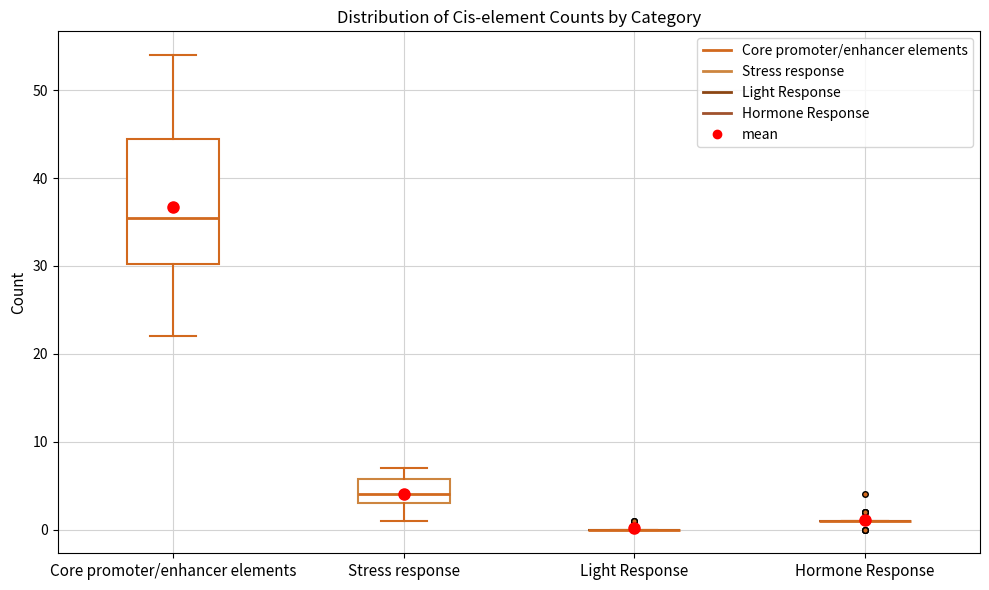

Reading left to right, read every box against the y-axis: the position of its median line, the range the box covers, and the ends of its whiskers. The values are not printed on the chart, so give them approximately, as read against the axis.

Core promoter/enhancer elements: median 36, box 30 to 45, whiskers 22 to 54
Stress response: median 4, box 3 to 6, whiskers 1 to 7
Light Response: box collapsed to a line at 0, whiskers 0 to 0
Hormone Response: box collapsed to a line at 1, whiskers 1 to 1